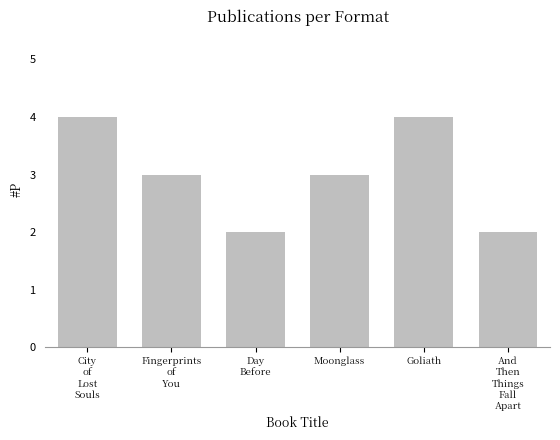

Are the bars grouped side by side (vs. stacked)?

No